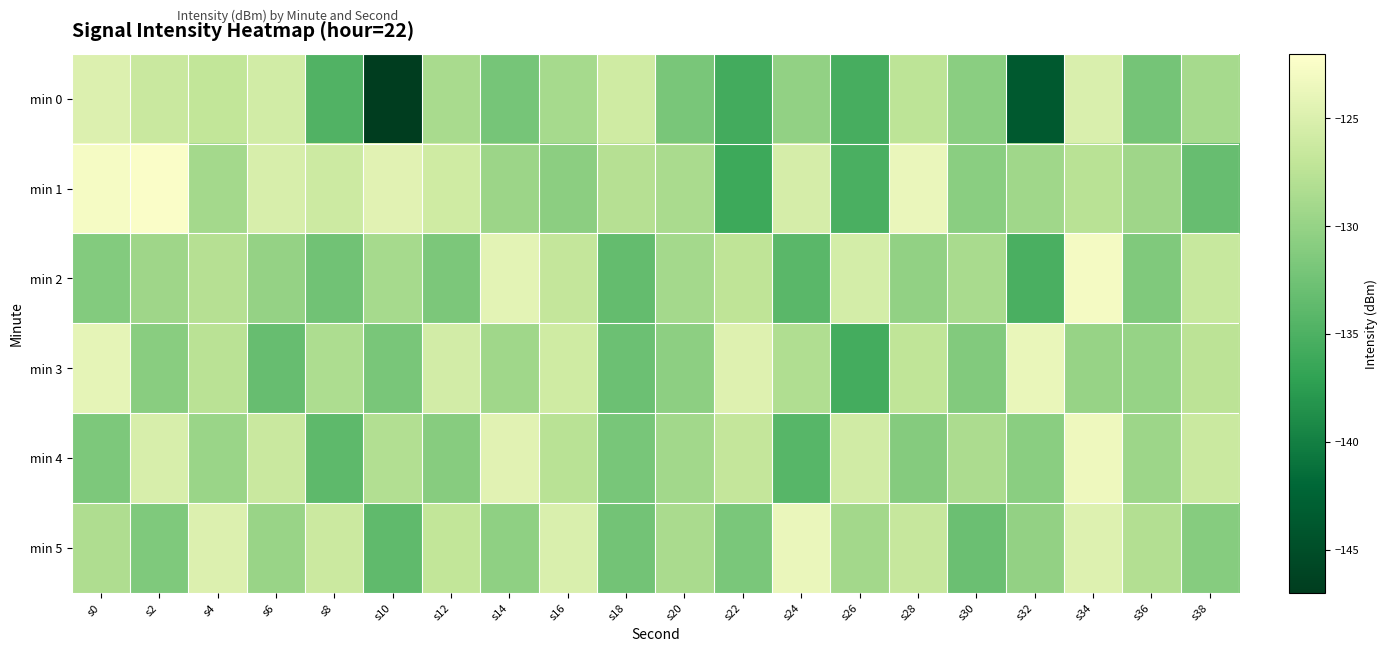

How many series are shown in this chart?

6